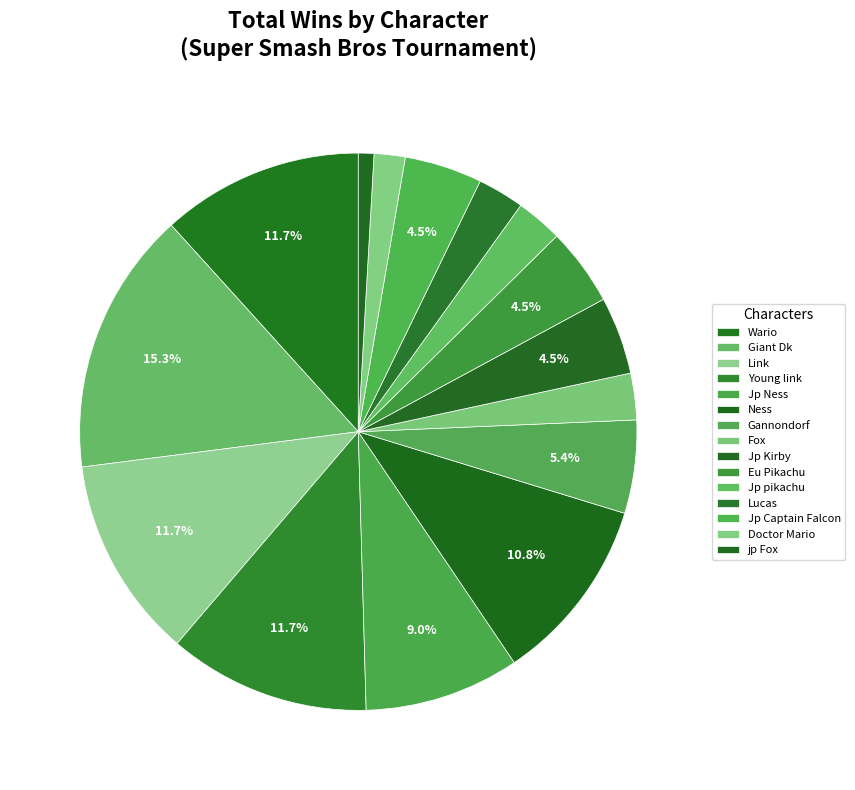

To the nearest percent, what is the difference between the Gannondorf and Fox slice percentages?

3%